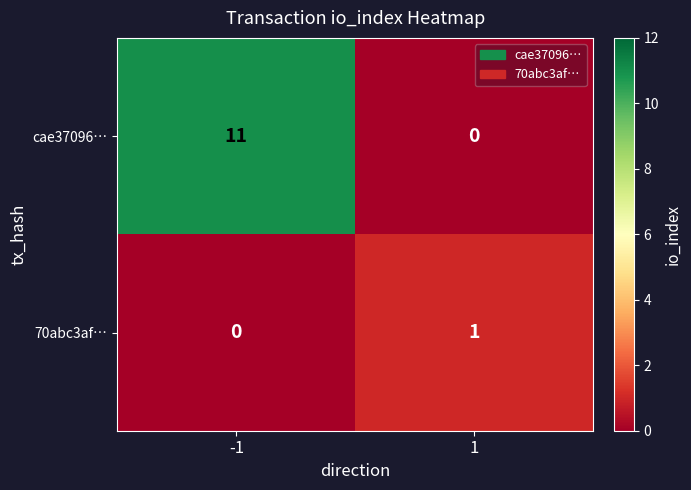

At how many categories does at least one series exceed 0?

2